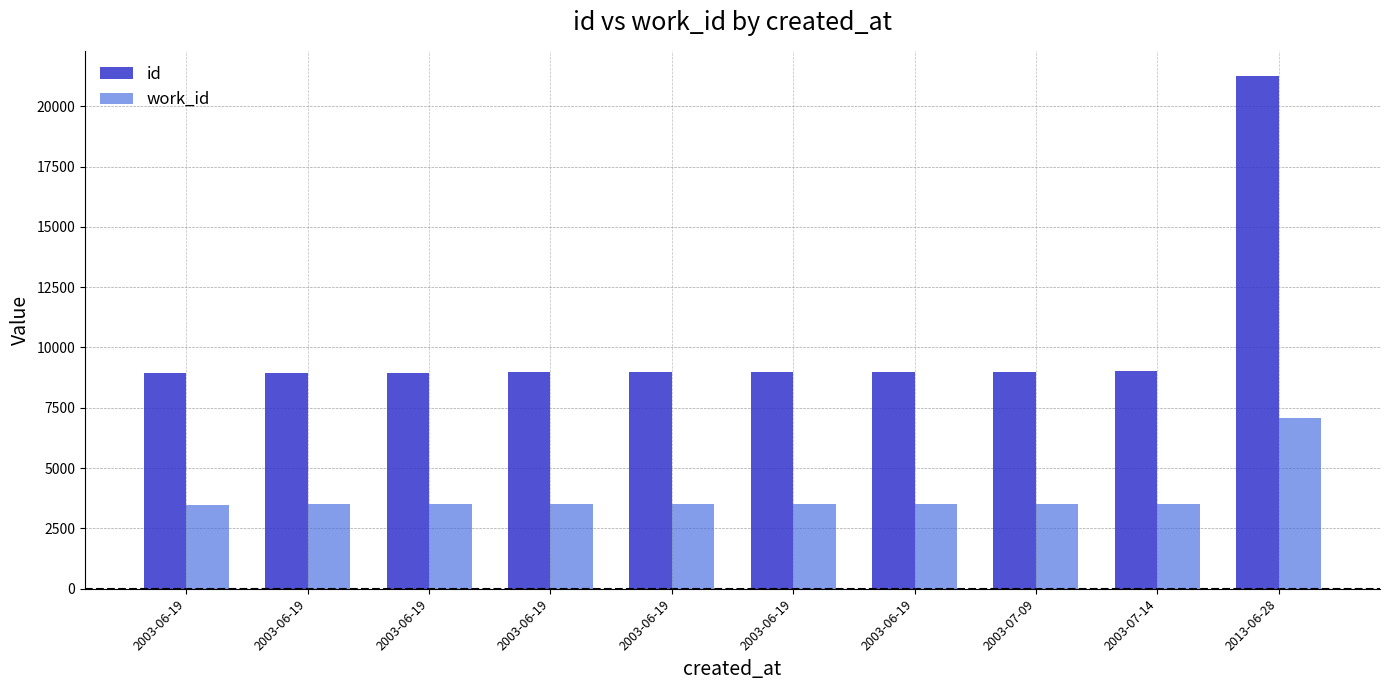

What are all the series names shown in the legend?

id, work_id